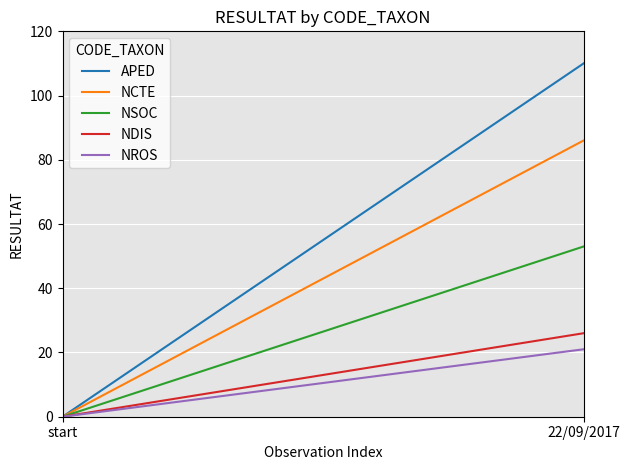

Reading right to left, transcribe all the data shown in this chart.

APED: 22/09/2017=110	start=0
NCTE: 22/09/2017=86	start=0
NSOC: 22/09/2017=53	start=0
NDIS: 22/09/2017=26	start=0
NROS: 22/09/2017=21	start=0